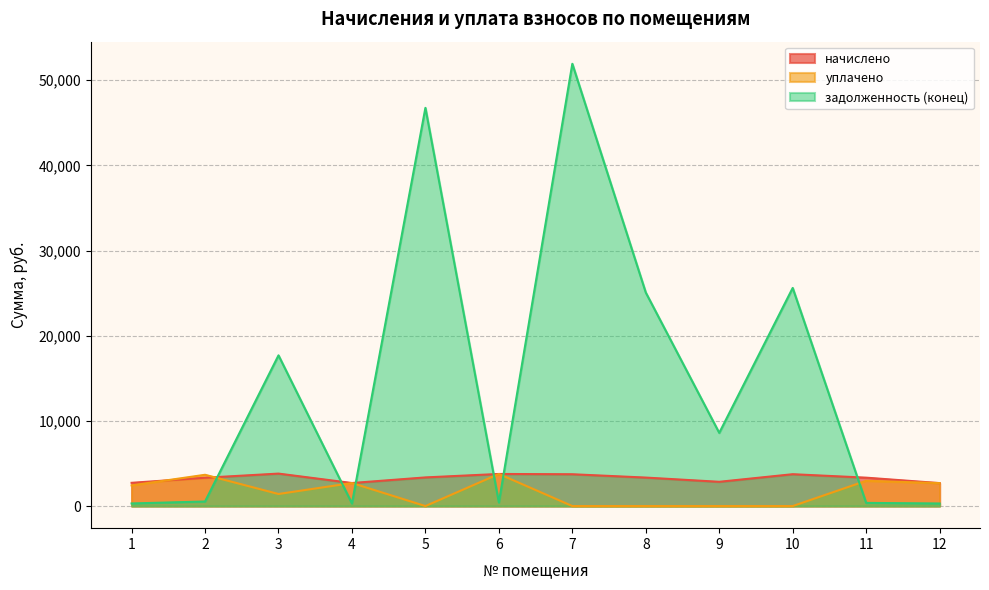

How many lines are shown in the chart?

3